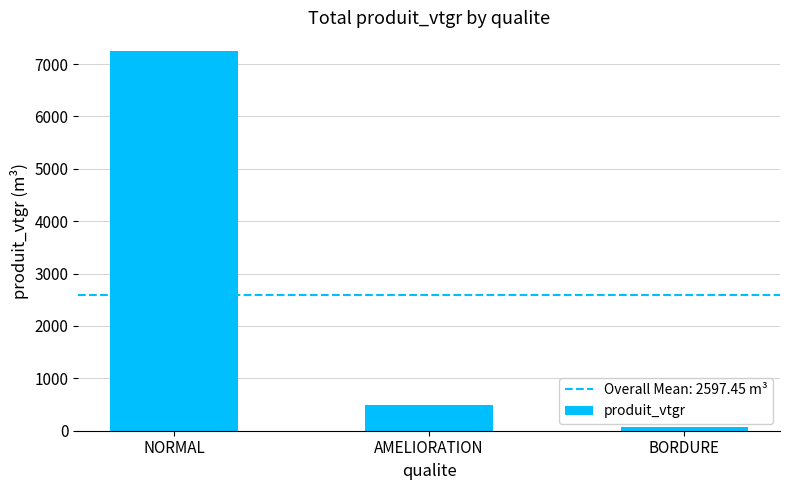

What is the value of the 1st bar from the left?

7243.5